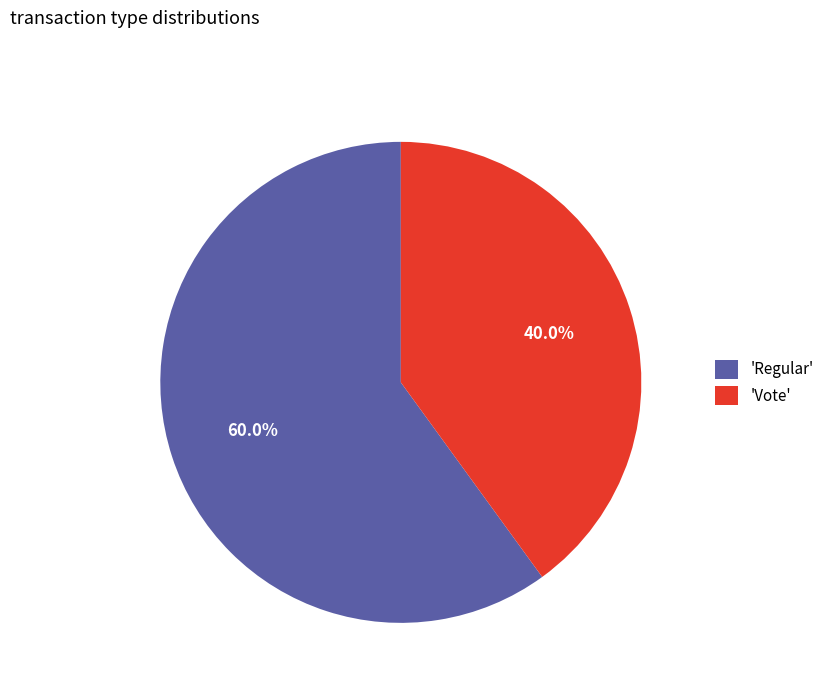

How much of the chart is everything except 'Regular'?

40.0%